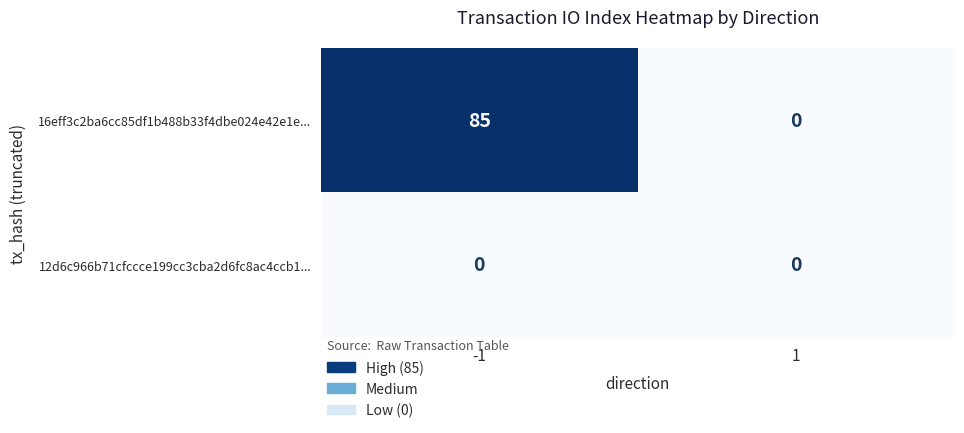

What is the difference between the 16eff3c2ba6cc85df1b488b33f4dbe024e42e1e... values at -1 and 1?

85